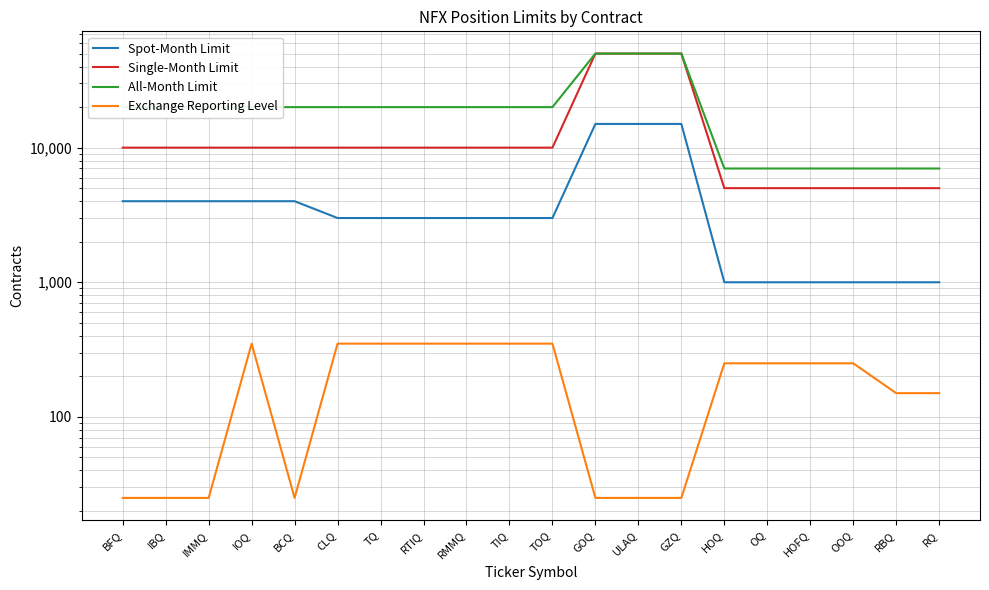

Count the number of categories in the chart.

20